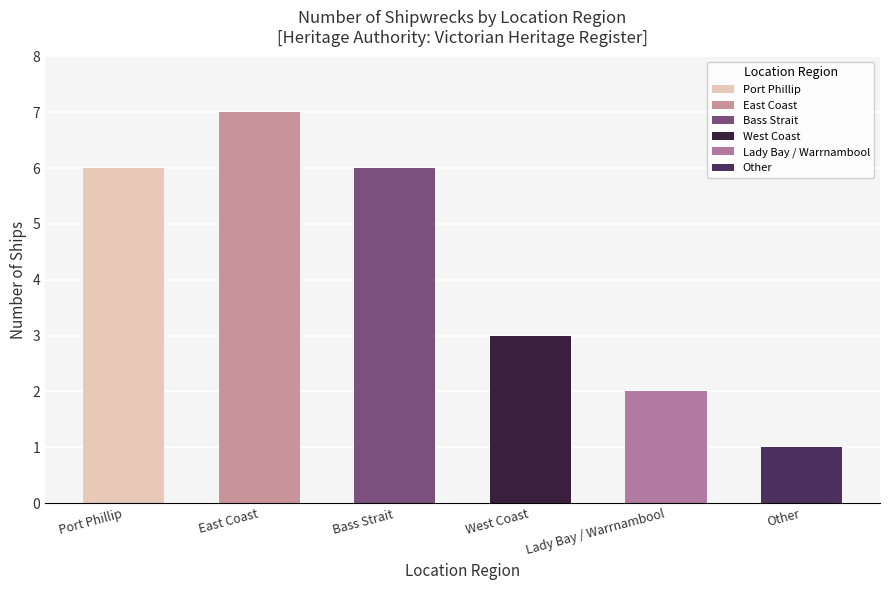

The chart shows a value of 7 at East Coast. True or false?

True